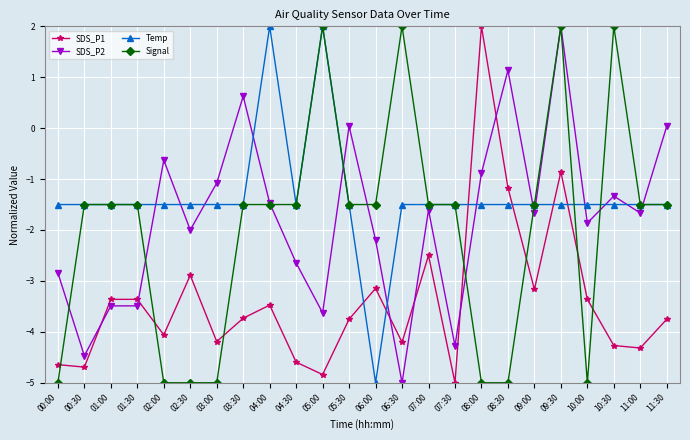

True or false: Signal has more than 1 points higher than both neighbors.

True